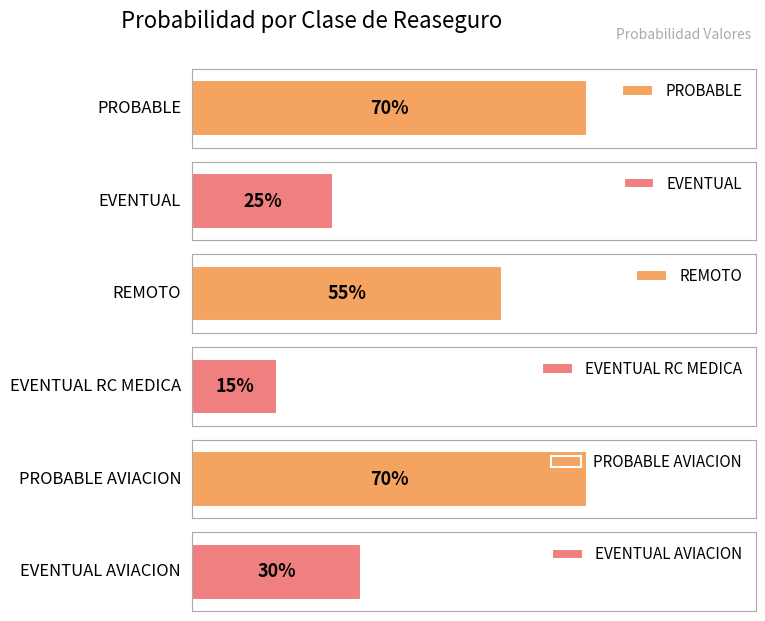

Is it true that the value at EVENTUAL RC MEDICA is 0.2?

False